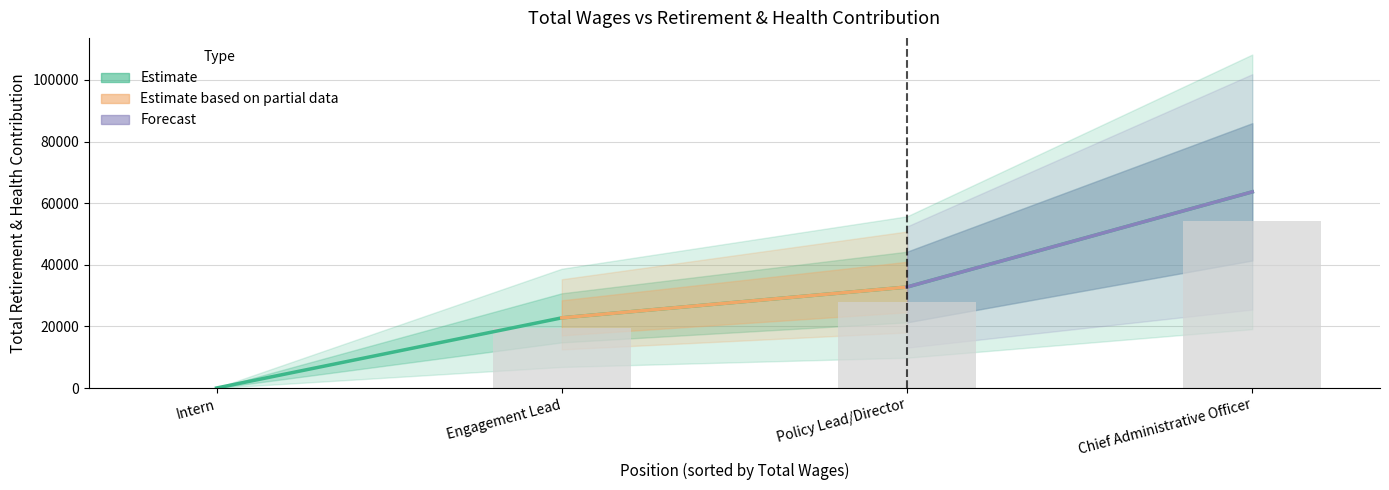

What is the greatest value displayed?

63659